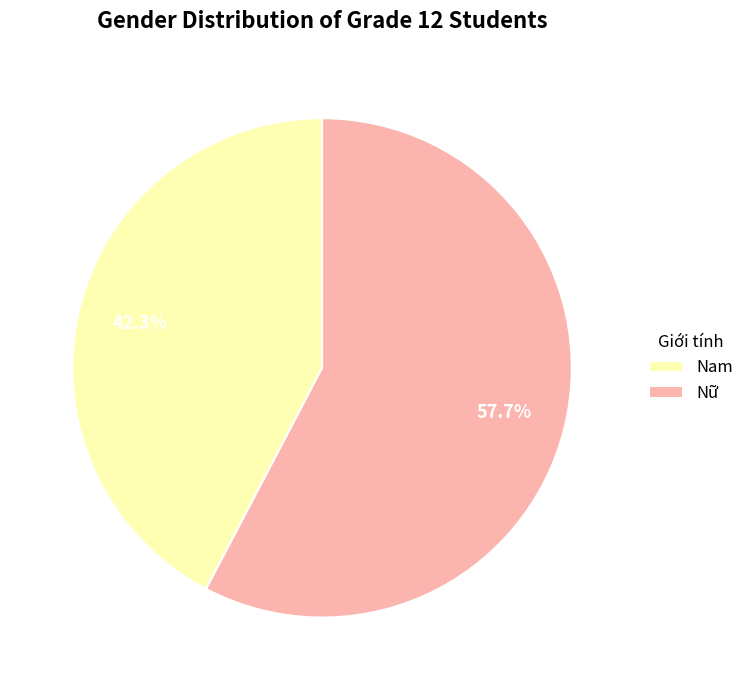

Is it true that Nam is 60% of the pie?

False